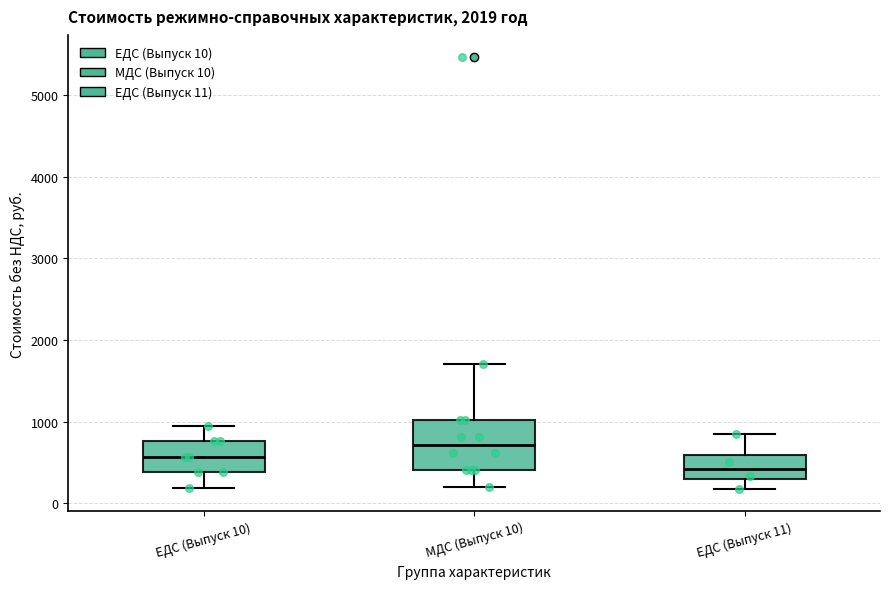

Which box has the highest median line?

МДС (Выпуск 10)